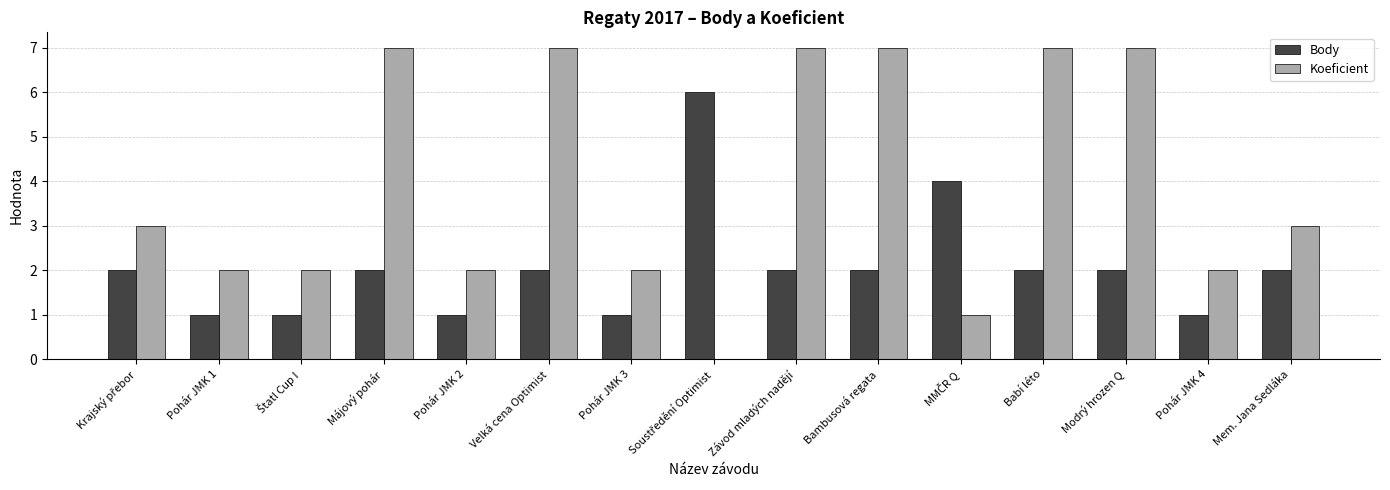

The Body series shows 1 at Babí léto. True or false?

False